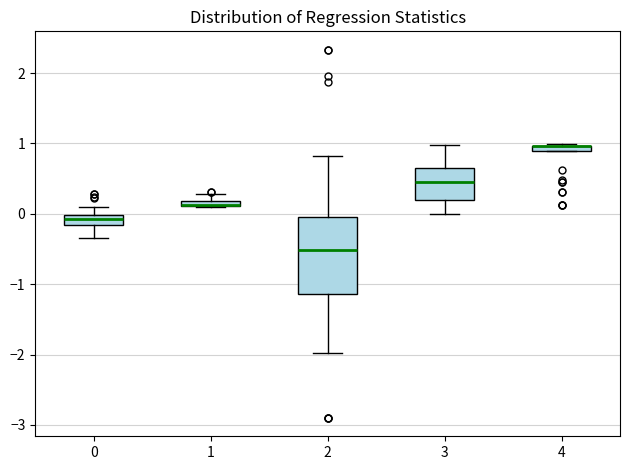

Where is the upper edge of the box at x = 1 on the y-axis? The values are not printed on the chart, so give them approximately, as read against the axis.

0.2